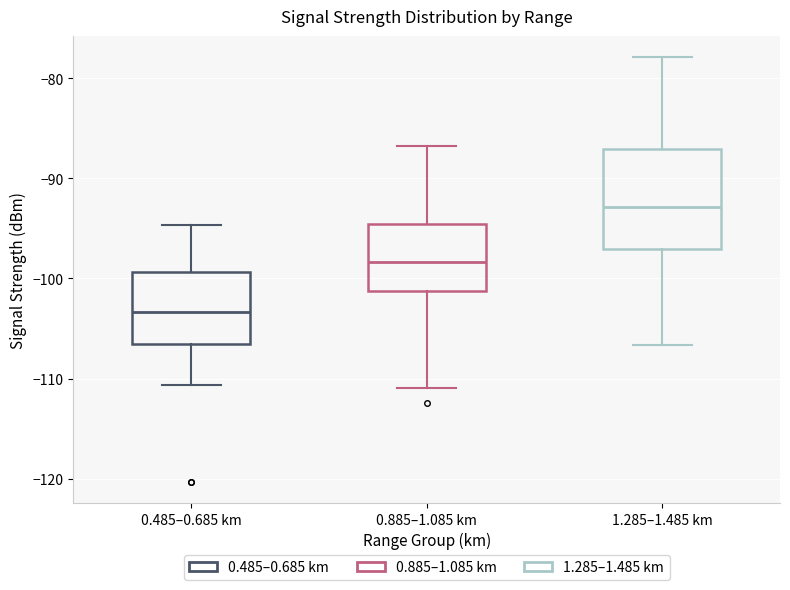

Reading left to right, read every box against the y-axis: the position of its median line, the range the box covers, and the ends of its whiskers. The values are not printed on the chart, so give them approximately, as read against the axis.

0.485–0.685 km: median -103, box -106 to -99, whiskers -111 to -95
0.885–1.085 km: median -98, box -101 to -95, whiskers -111 to -87
1.285–1.485 km: median -93, box -97 to -87, whiskers -107 to -78